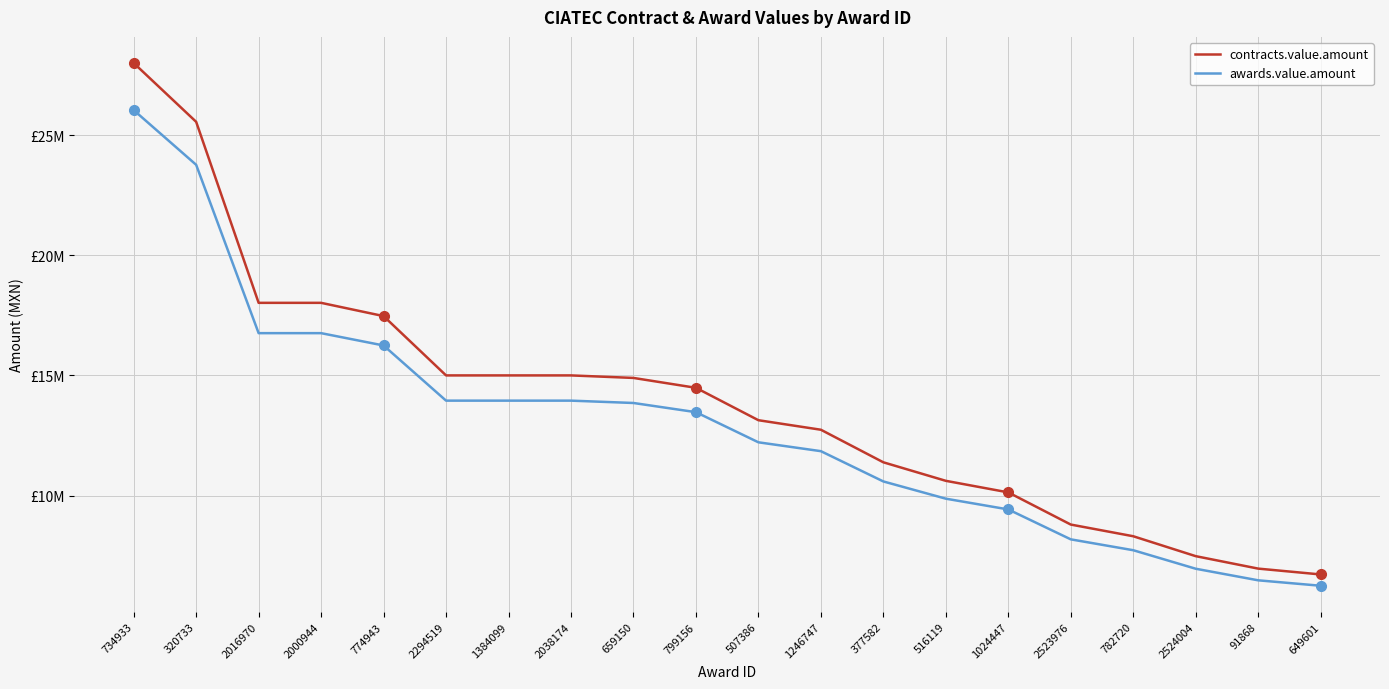

True or false: contracts.value.amount and awards.value.amount intersect in this chart.

False